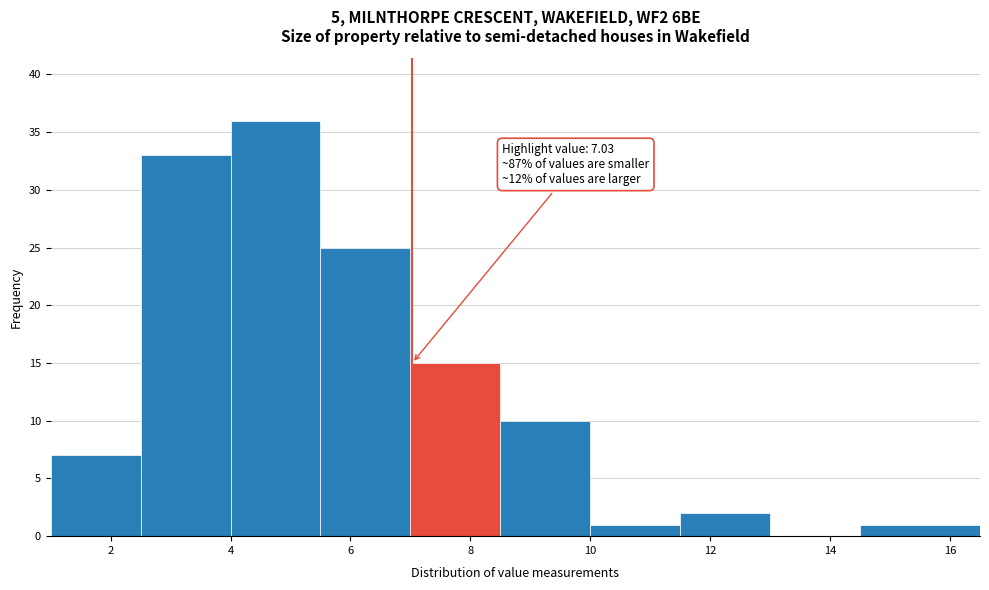

Over which range of the x-axis is the bar tallest?

4.0 to 5.5